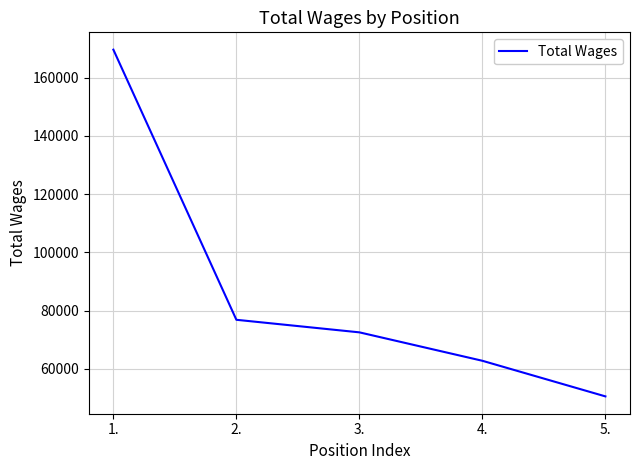

Reading left to right, list all the values displayed in this chart.

1.=169557	2.=76881	3.=72573	4.=62816	5.=50602